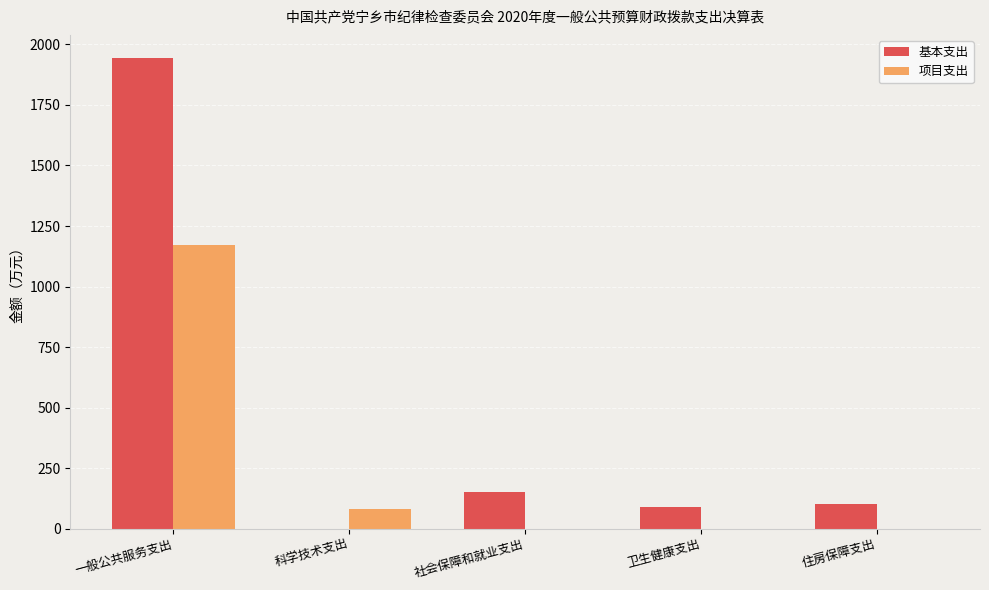

What is the maximum value for 项目支出?

1170.0